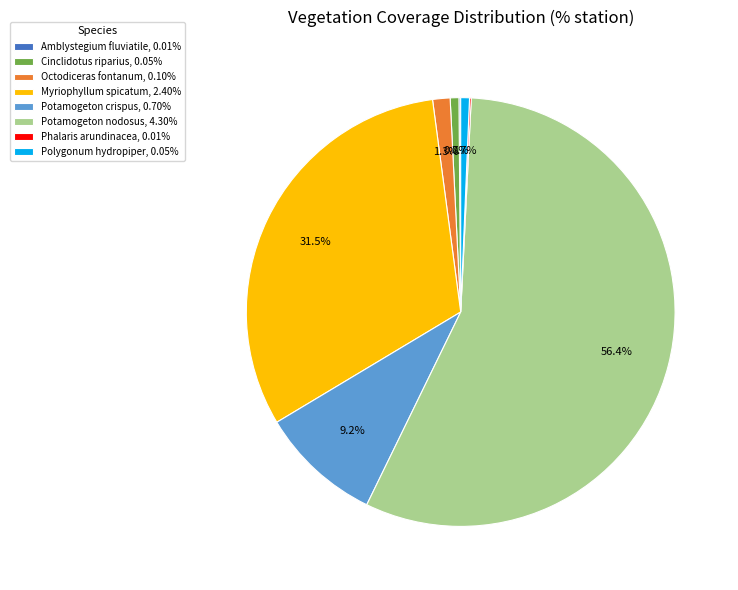

Does Cinclidotus riparius represent more than half of the total?

No